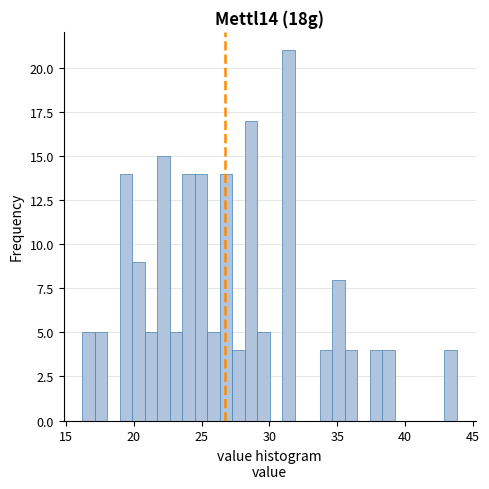

Around what value on the x-axis is the tallest bar? Give the approximate position of its centre, as read against the axis.

31.5